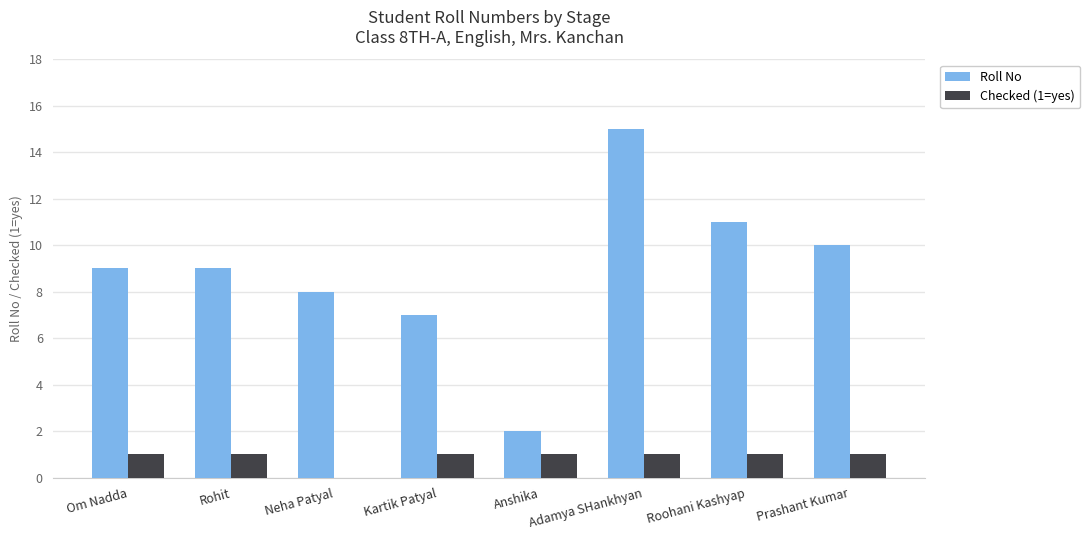

What is the sum of all Roll No values?

71